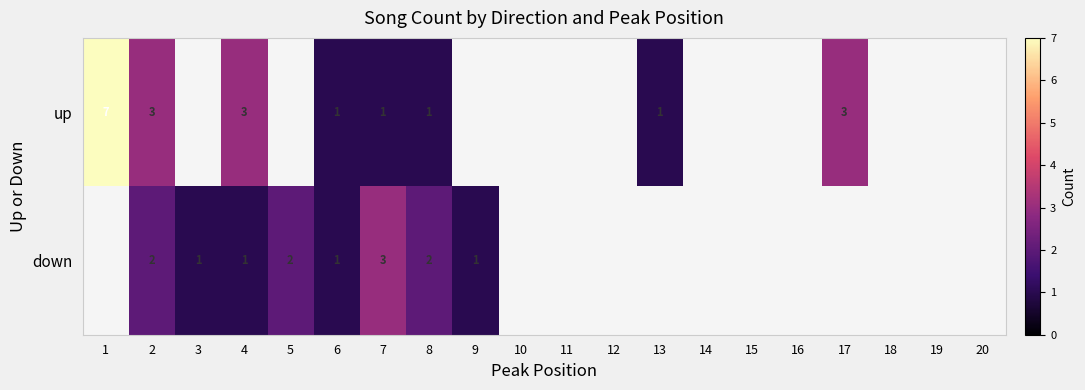

Is it true that up equals 3 at 4?

True